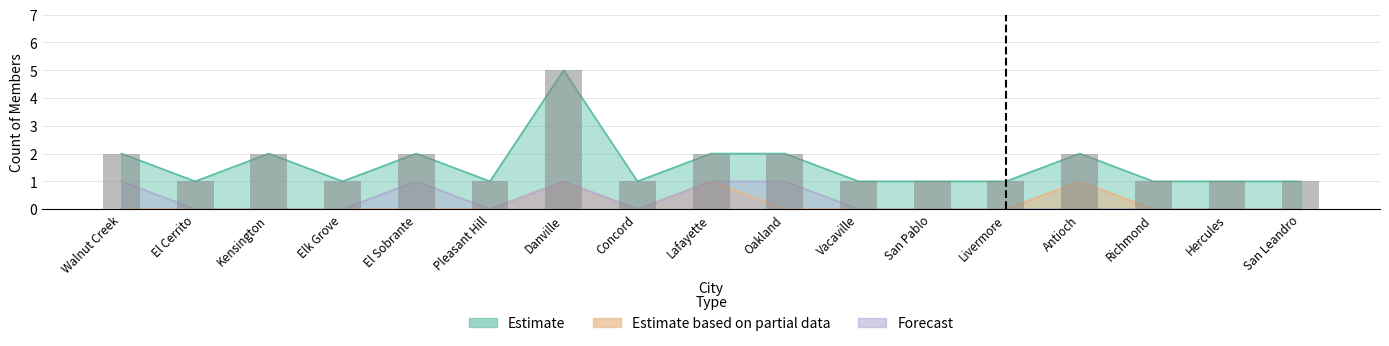

What is the value of the Estimate bar at the 11th from the left?

1